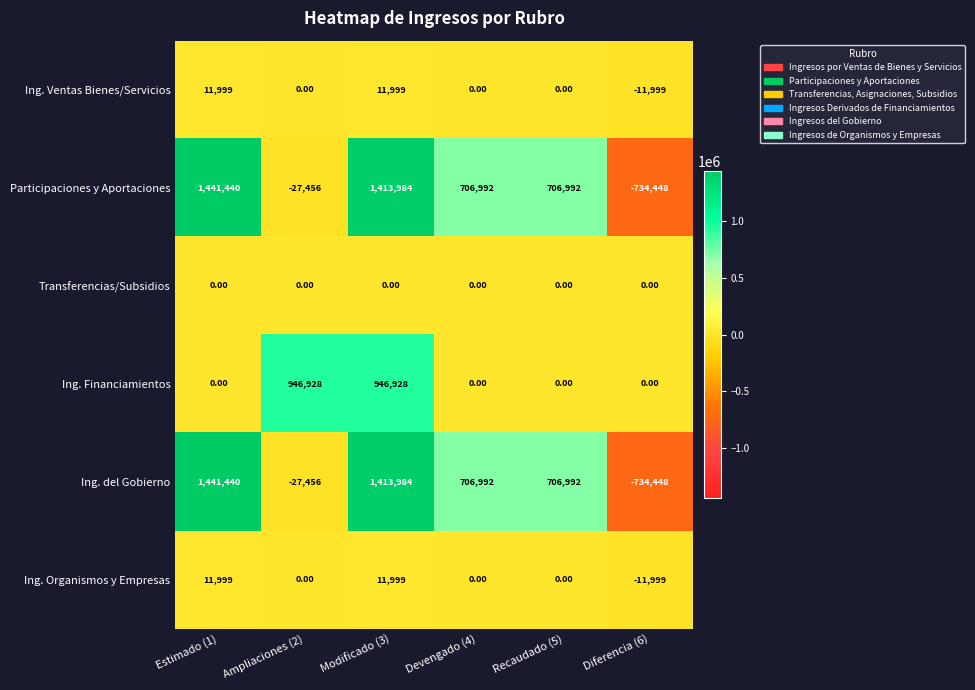

Which series changed the most between Estimado (1) and Modificado (3)?

Ing. Financiamientos